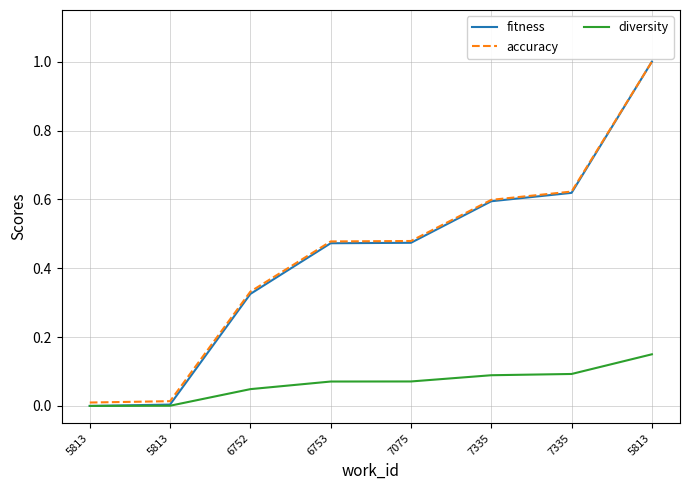

How many lines are shown in the chart?

3